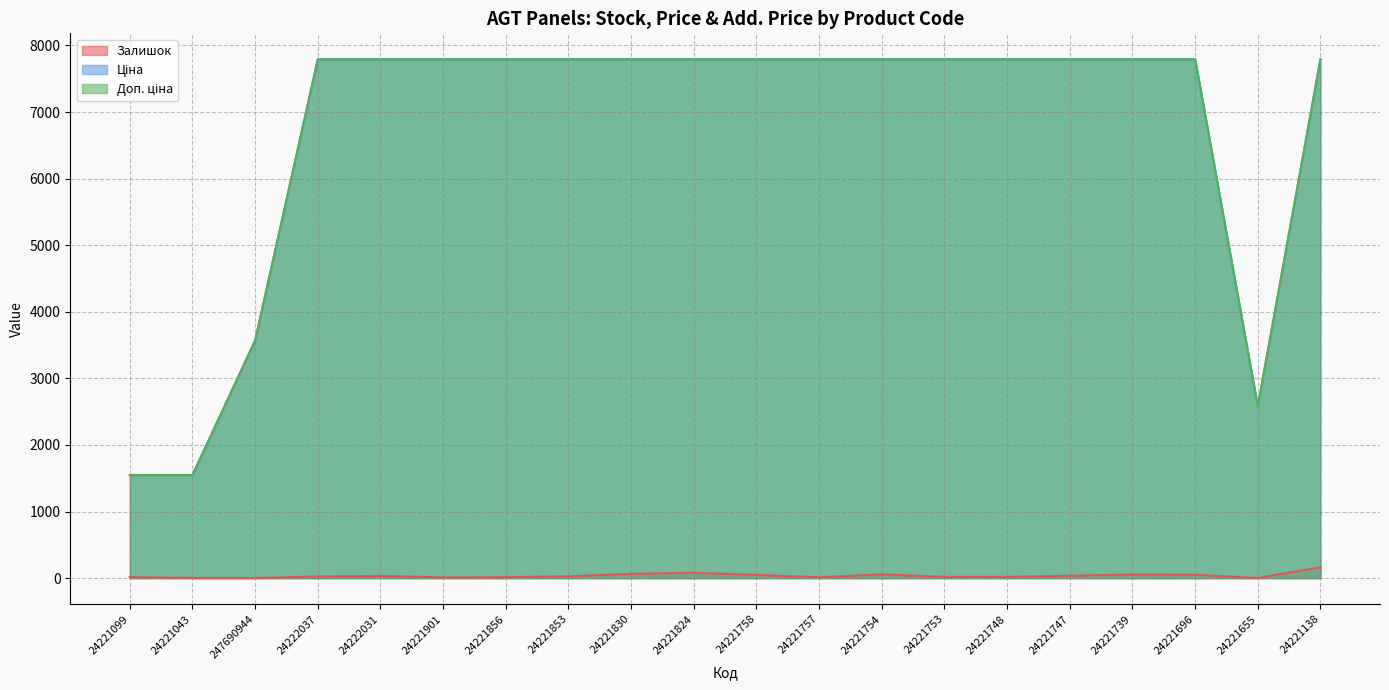

What is the difference between the second highest and minimum values in the Залишок series?

79.0